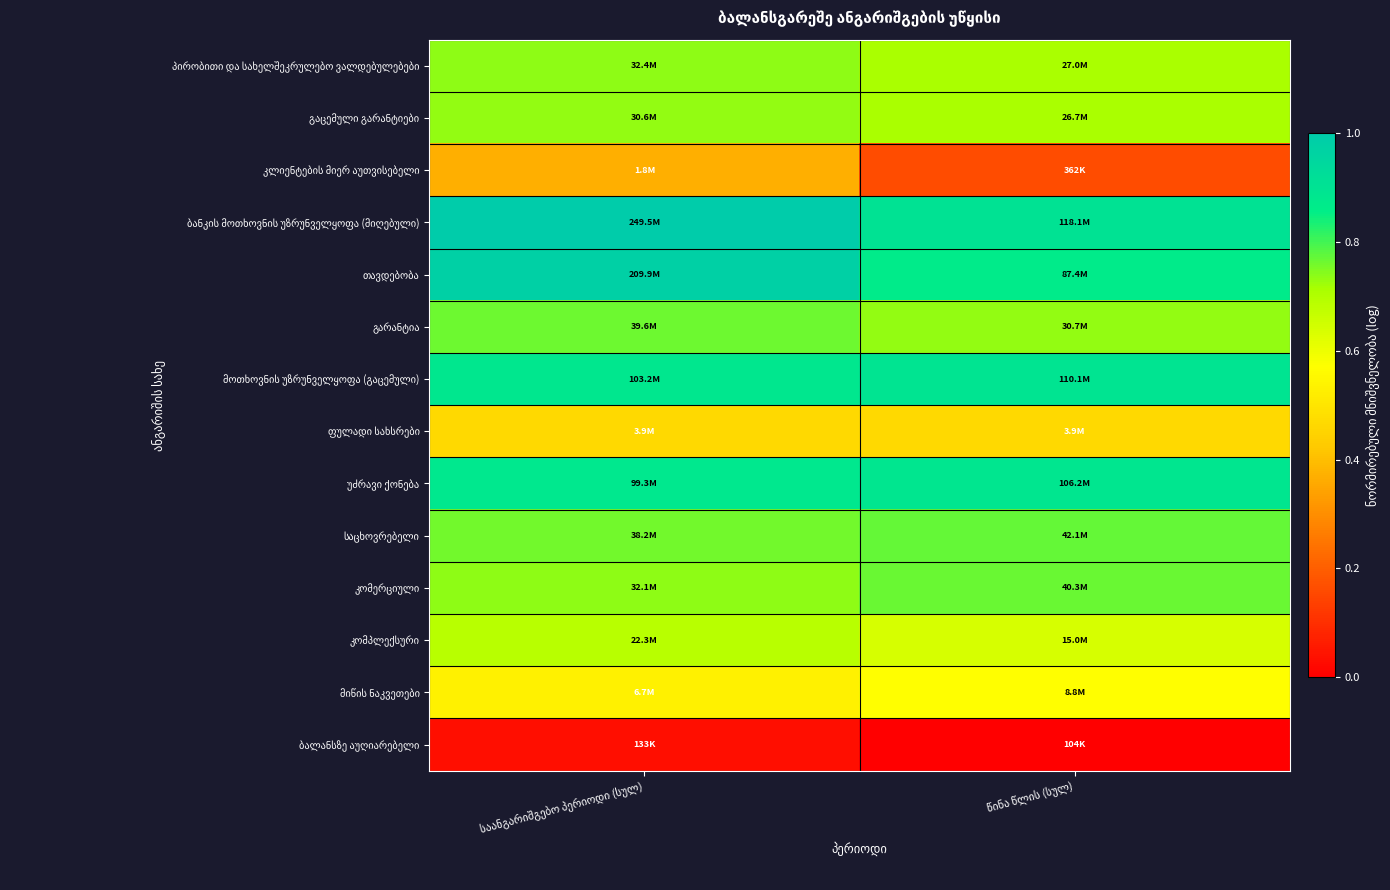

Which category has the highest value across all series?

საანგარიშგებო პერიოდი (სულ)